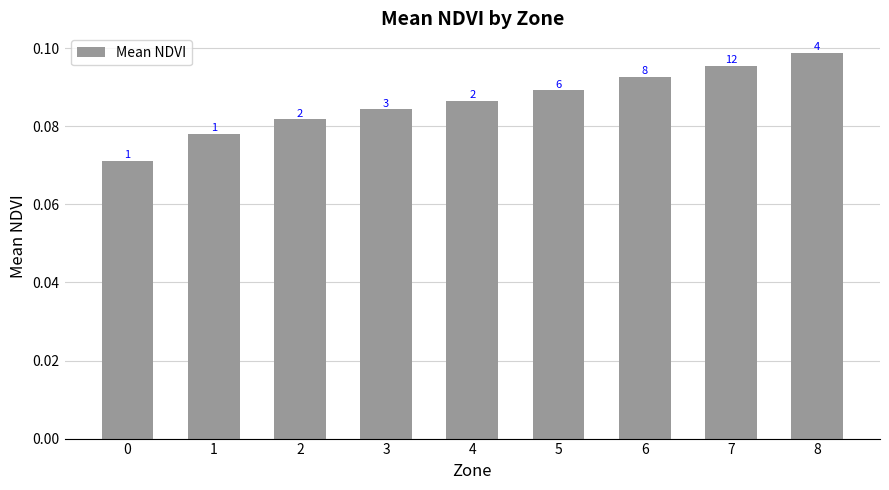

Does the chart contain any negative values?

No